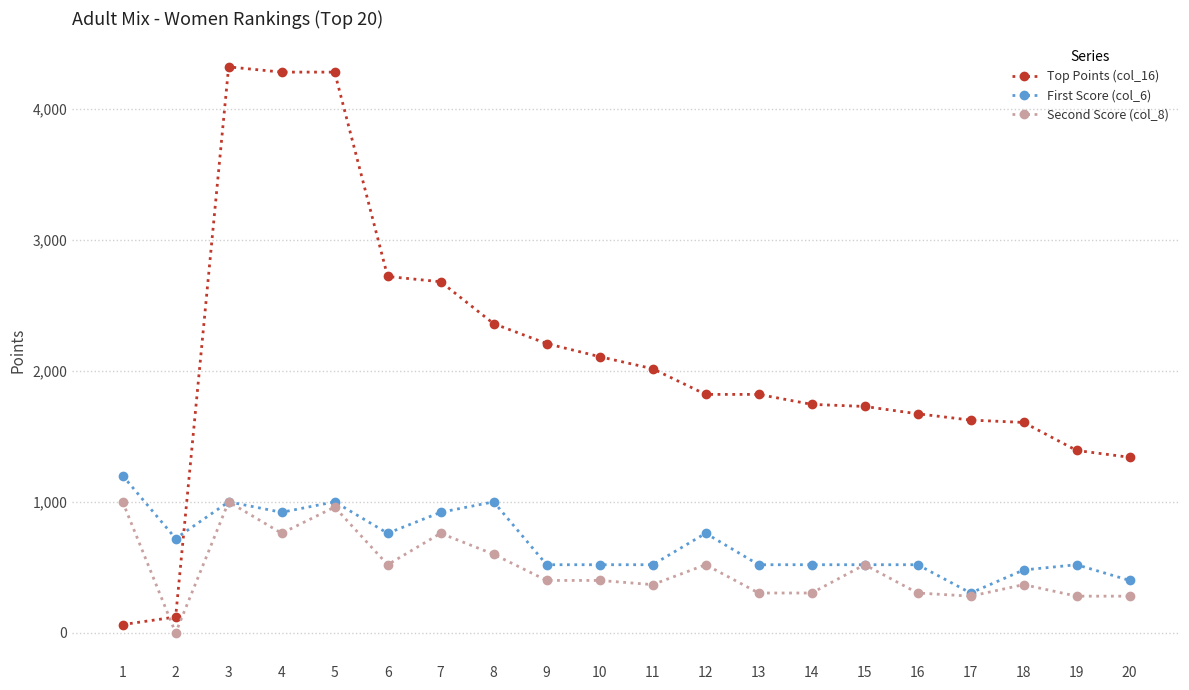

How many categories are shown in the chart?

20